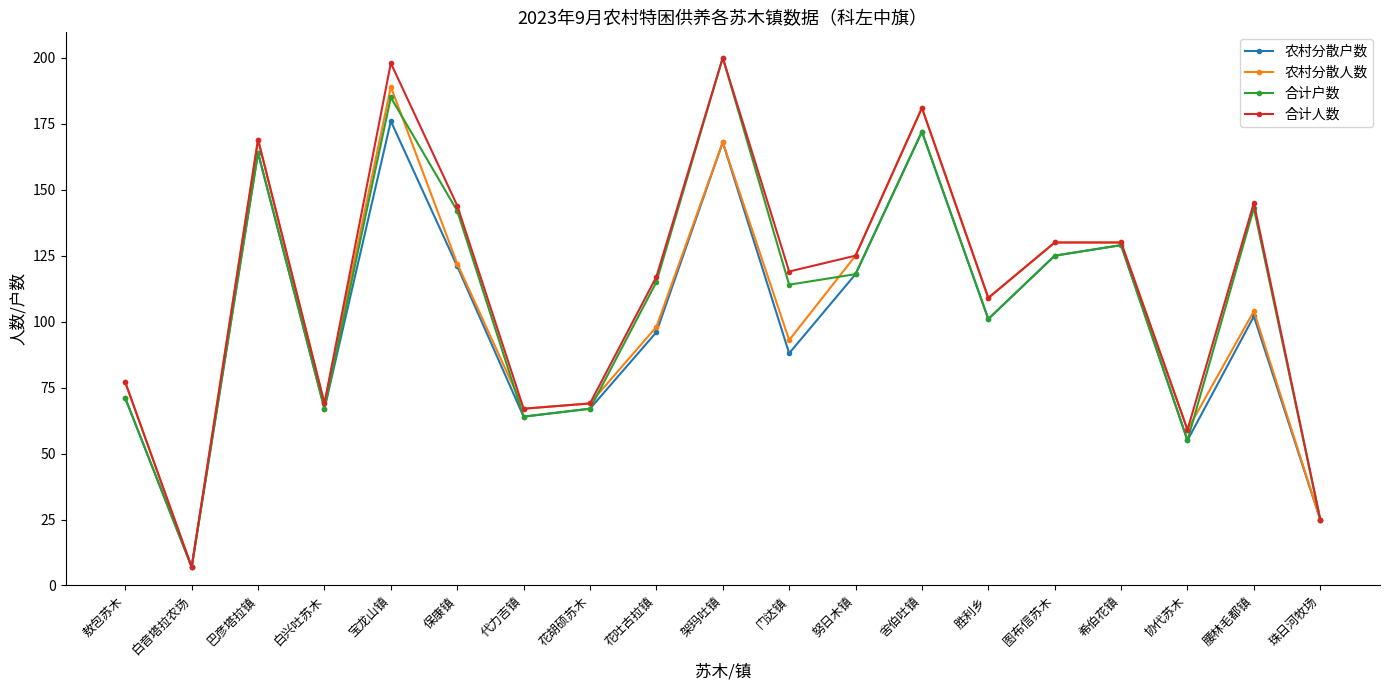

Reading left to right, extract all data points from this chart.

农村分散户数: 敖包苏木=71	白音塔拉农场=7	巴彦塔拉镇=164	白兴吐苏木=67	宝龙山镇=176	保康镇=121	代力吉镇=64	花胡硕苏木=67	花吐古拉镇=96	架玛吐镇=168	门达镇=88	努日木镇=118	舍伯吐镇=172	胜利乡=101	图布信苏木=125	希伯花镇=129	协代苏木=55	腰林毛都镇=102	珠日河牧场=25
农村分散人数: 敖包苏木=77	白音塔拉农场=7	巴彦塔拉镇=169	白兴吐苏木=69	宝龙山镇=189	保康镇=122	代力吉镇=67	花胡硕苏木=69	花吐古拉镇=98	架玛吐镇=168	门达镇=93	努日木镇=125	舍伯吐镇=181	胜利乡=109	图布信苏木=130	希伯花镇=130	协代苏木=59	腰林毛都镇=104	珠日河牧场=25
合计户数: 敖包苏木=71	白音塔拉农场=7	巴彦塔拉镇=164	白兴吐苏木=67	宝龙山镇=185	保康镇=142	代力吉镇=64	花胡硕苏木=67	花吐古拉镇=115	架玛吐镇=200	门达镇=114	努日木镇=118	舍伯吐镇=172	胜利乡=101	图布信苏木=125	希伯花镇=129	协代苏木=55	腰林毛都镇=143	珠日河牧场=25
合计人数: 敖包苏木=77	白音塔拉农场=7	巴彦塔拉镇=169	白兴吐苏木=69	宝龙山镇=198	保康镇=144	代力吉镇=67	花胡硕苏木=69	花吐古拉镇=117	架玛吐镇=200	门达镇=119	努日木镇=125	舍伯吐镇=181	胜利乡=109	图布信苏木=130	希伯花镇=130	协代苏木=59	腰林毛都镇=145	珠日河牧场=25